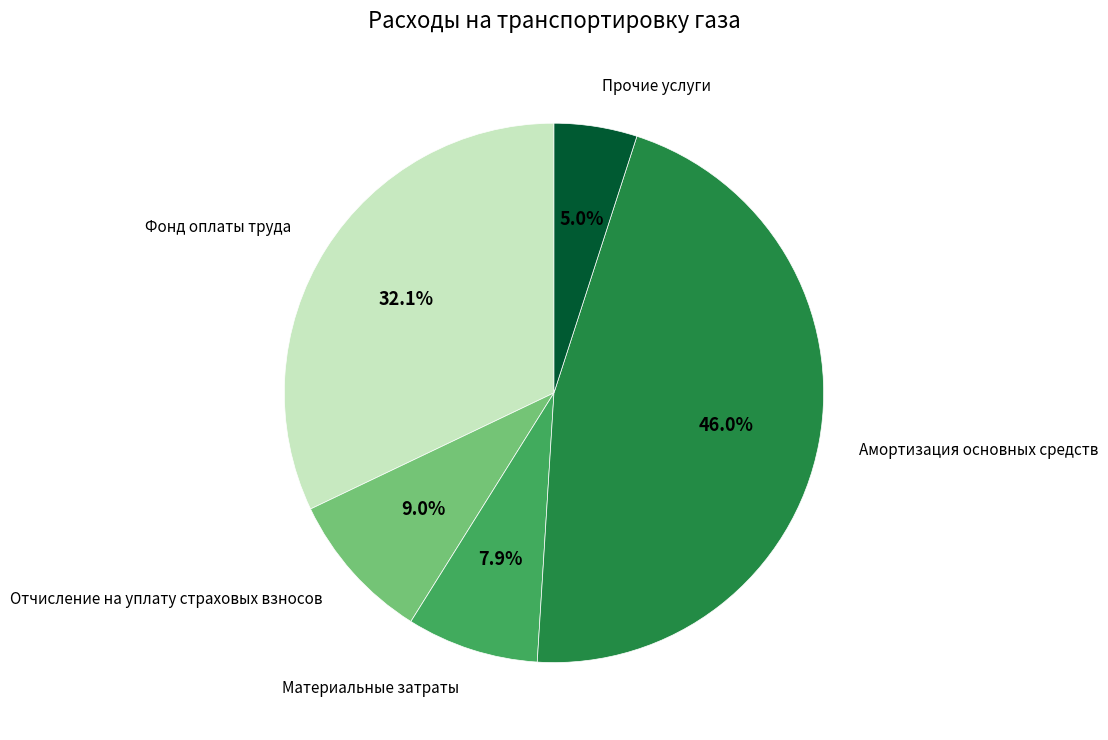

Is there any slice that represents more than half of the pie?

No